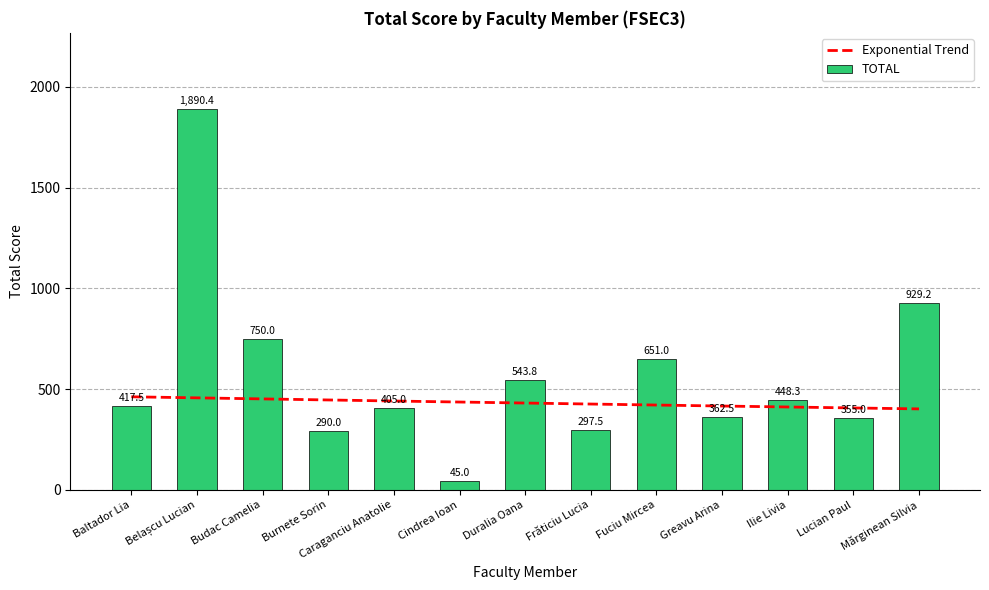

List the labels in order of value, largest first.

Belașcu Lucian, Mărginean Silvia, Budac Camelia, Fuciu Mircea, Duralia Oana, Ilie Livia, Baltador Lia, Caraganciu Anatolie, Greavu Arina, Lucian Paul, Frăticiu Lucia, Burnete Sorin, Cindrea Ioan